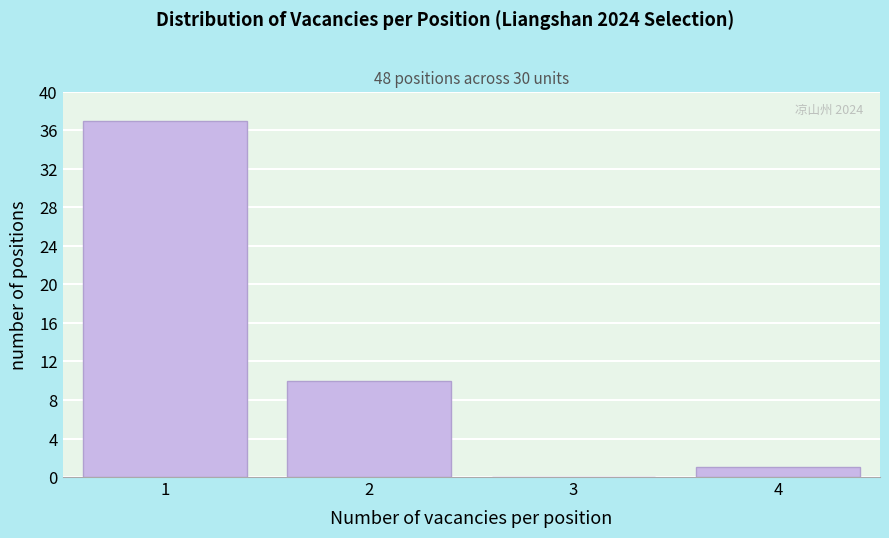

Reading right to left, list all the values displayed in this chart.

4=1	3=0	2=10	1=37